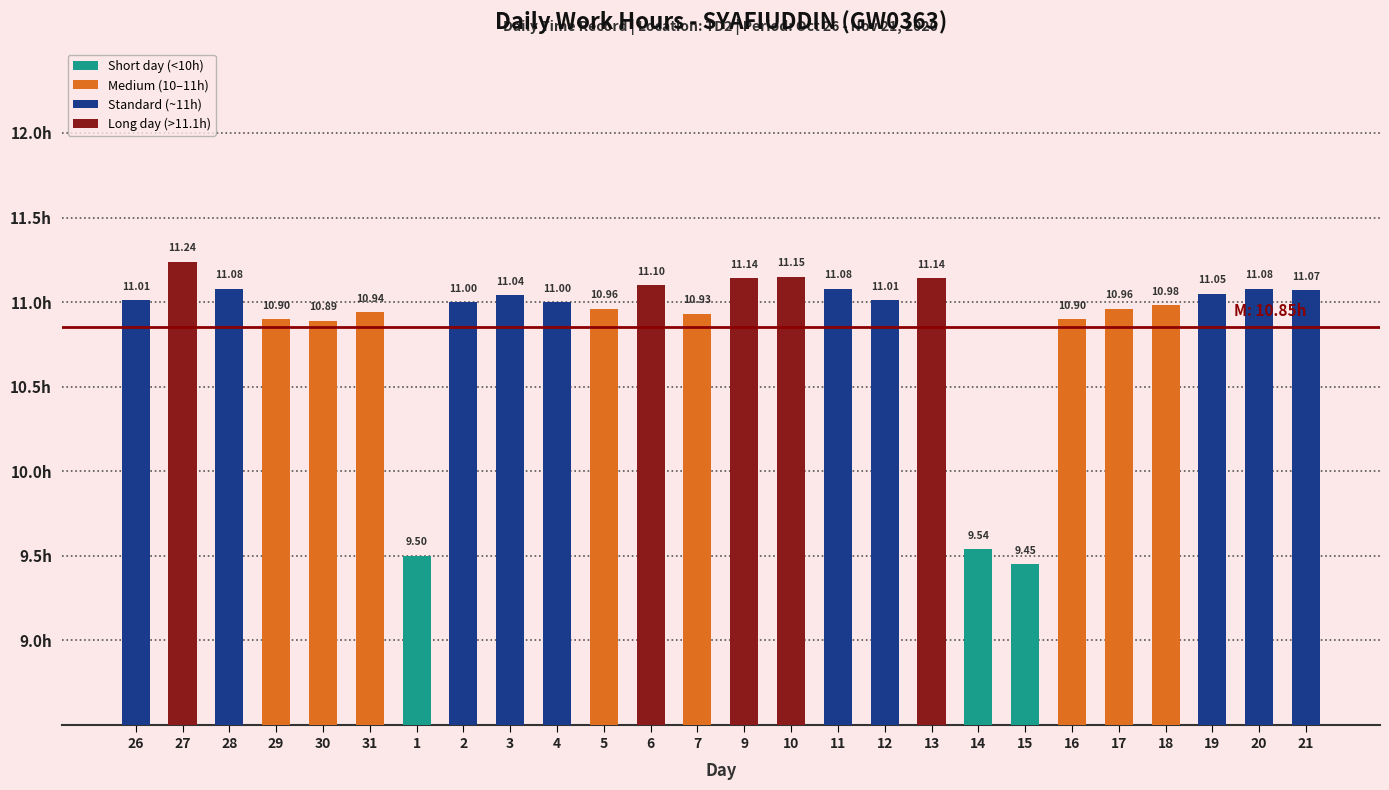

How many bars are there in total?

26